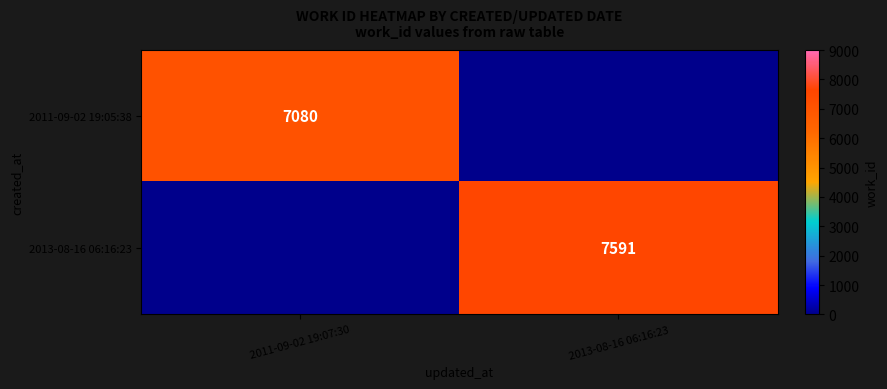

True or false: 2011-09-02 19:05:38 has a value of 7080 at 2011-09-02 19:07:30.

True